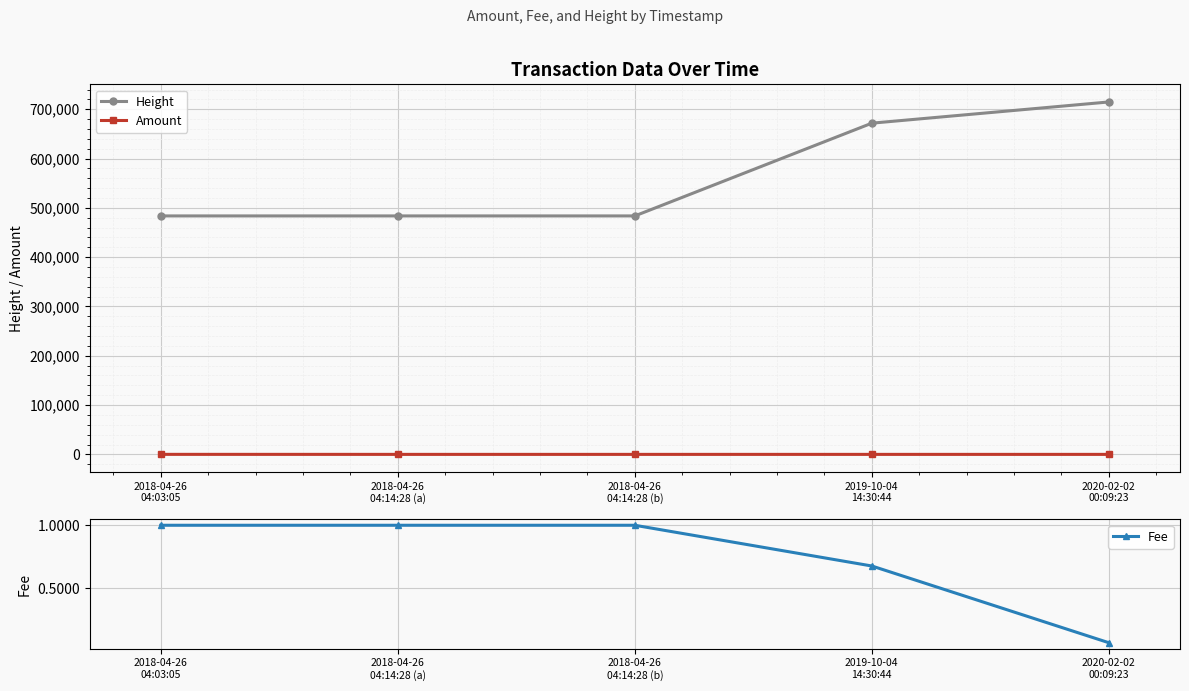

Which series changed the most between 2018-04-26
04:14:28 (b) and 2019-10-04
14:30:44?

Height